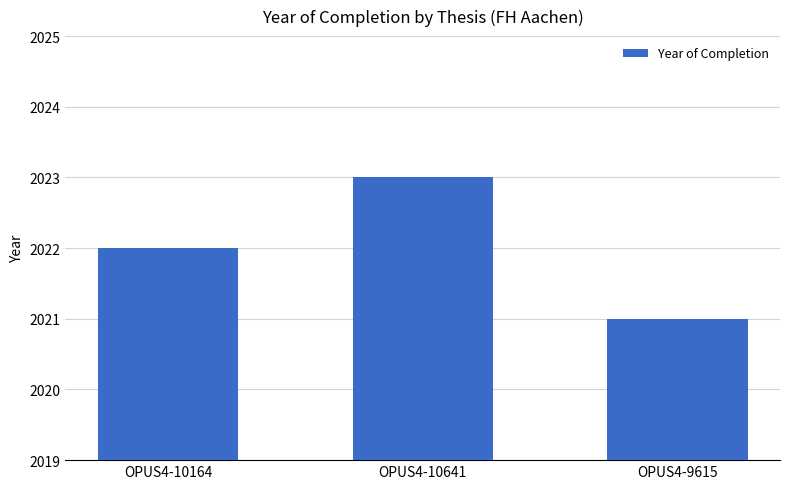

True or false: the data shows 2022 at OPUS4-10164.

True